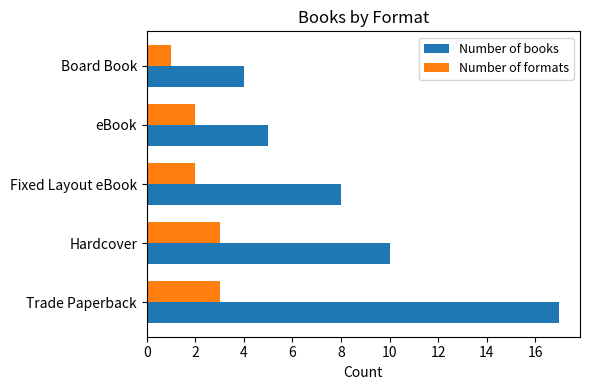

Which series has the largest range (max minus min)?

Number of books